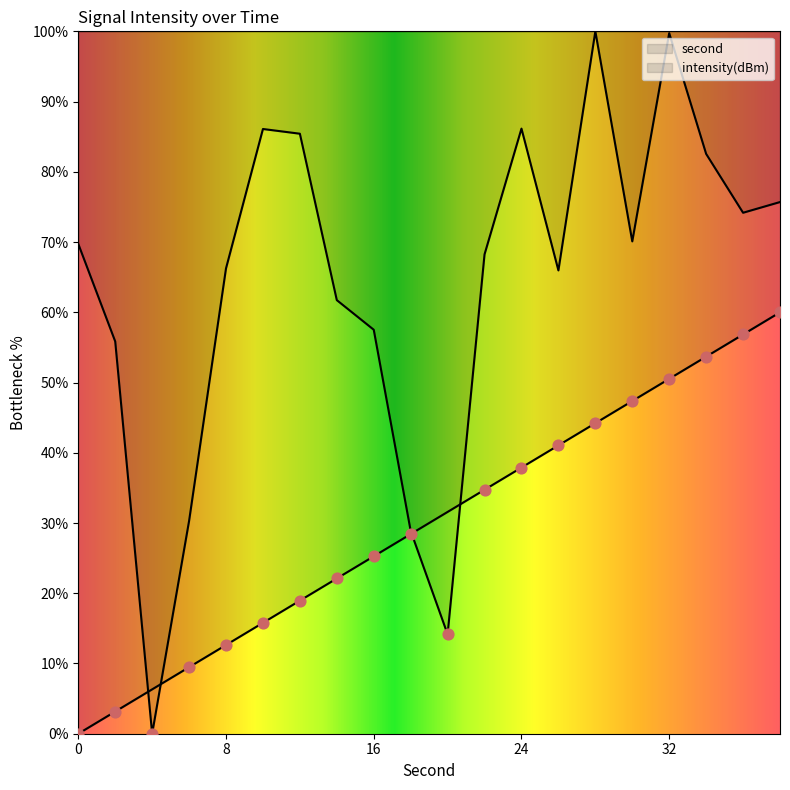

Which series contains the lowest Y value?

second